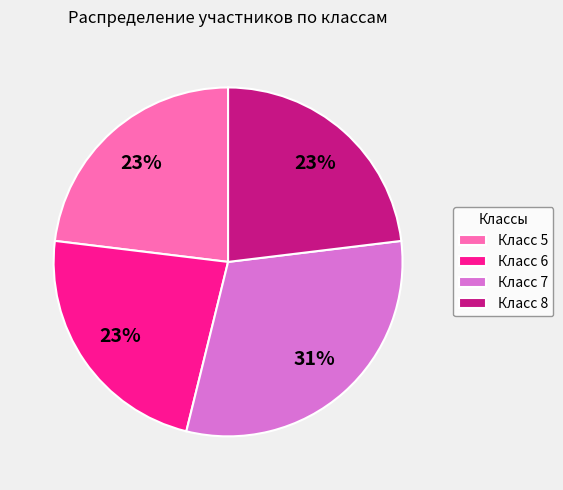

Between Класс 5 and Класс 7, which is larger?

Класс 7